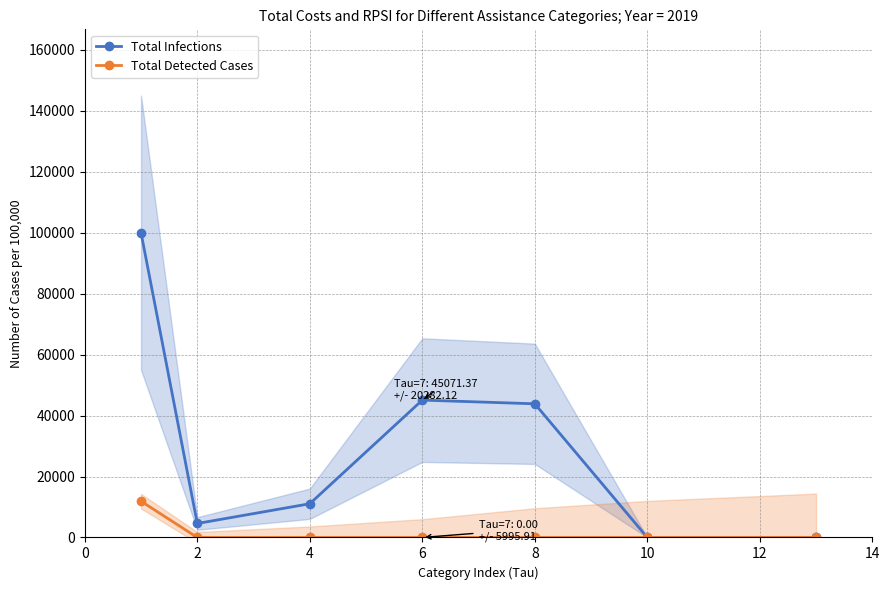

Is the value of Total Infections at 8 greater than the value of Total Detected Cases at 2?

Yes